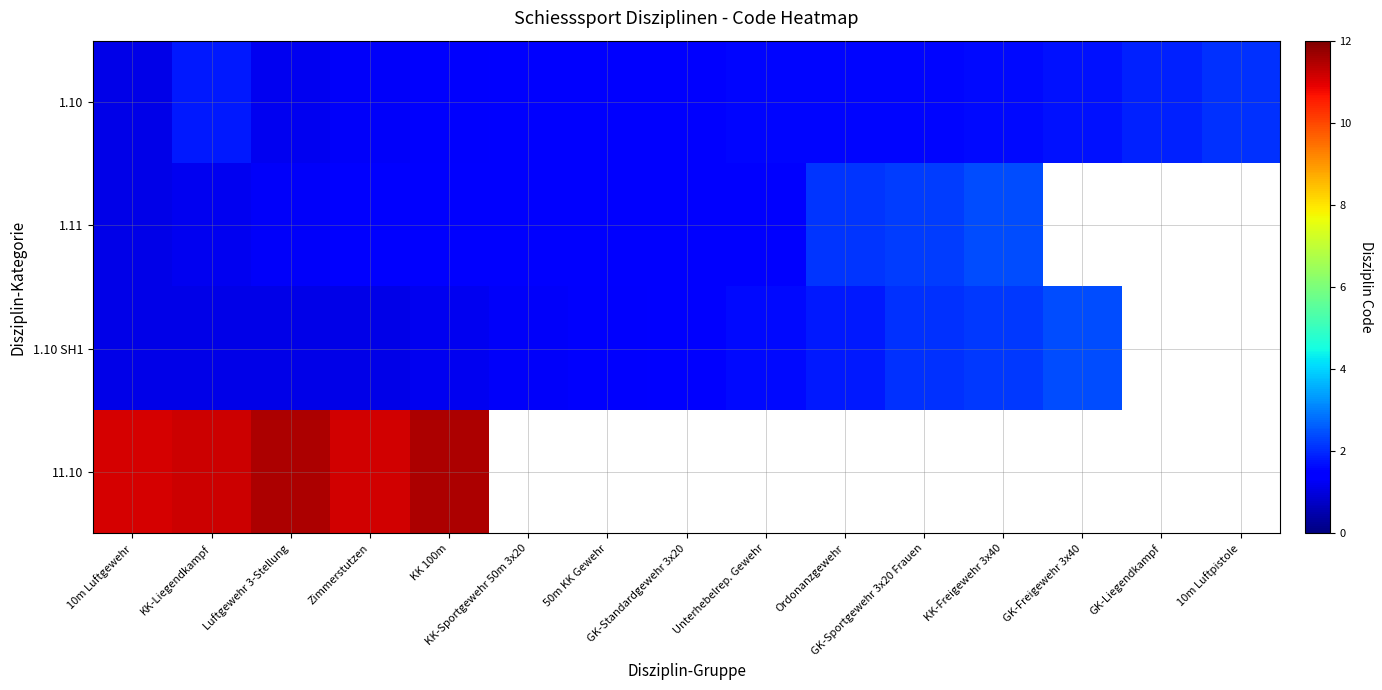

Count the 1.10 values in the range 1 to 2.

14